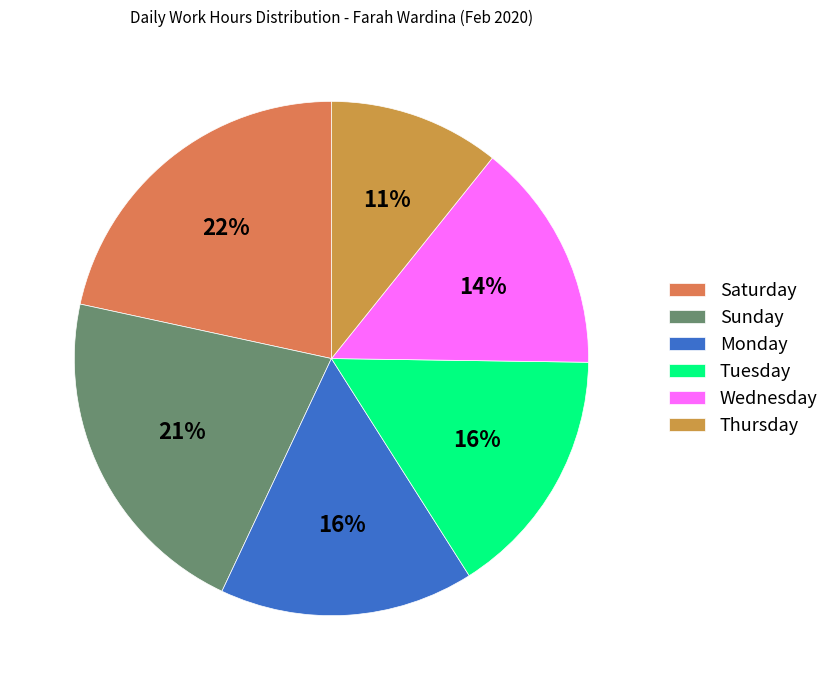

Is there a majority slice in this chart?

No